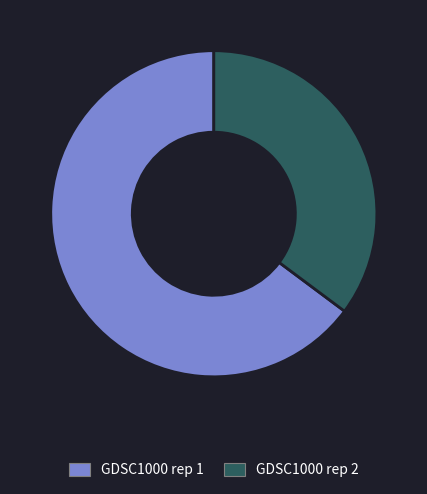

What is the largest slice in the pie chart?

GDSC1000 rep 1